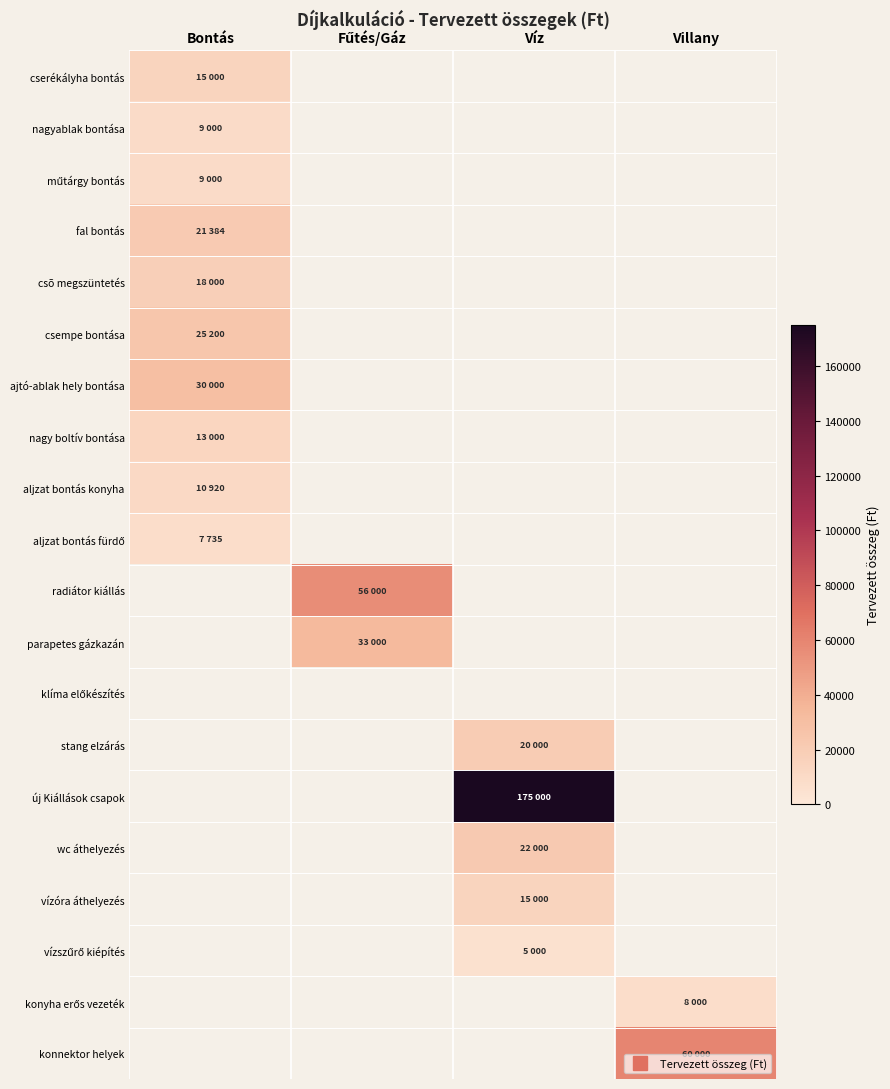

What is the maximum value shown in the chart?

175000